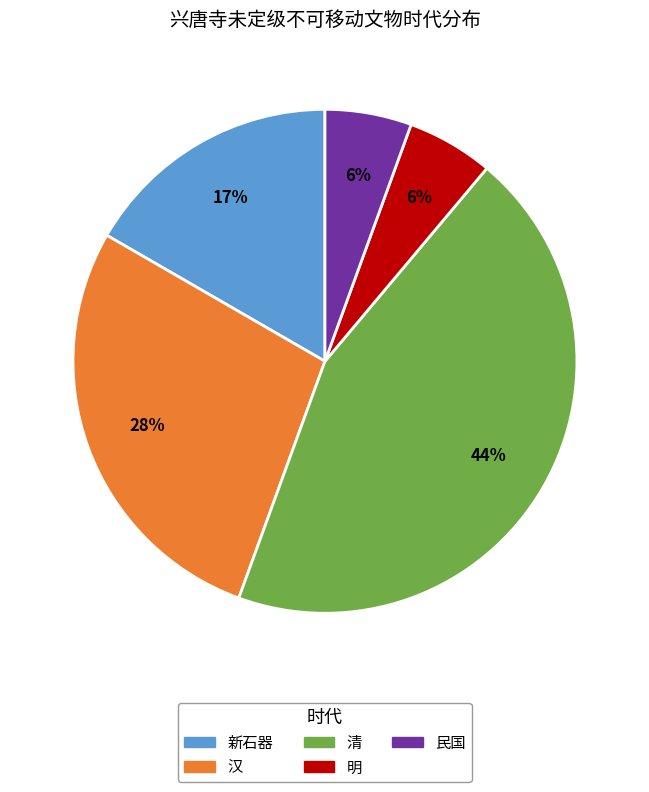

To the nearest percent, what is the average slice percentage?

20%